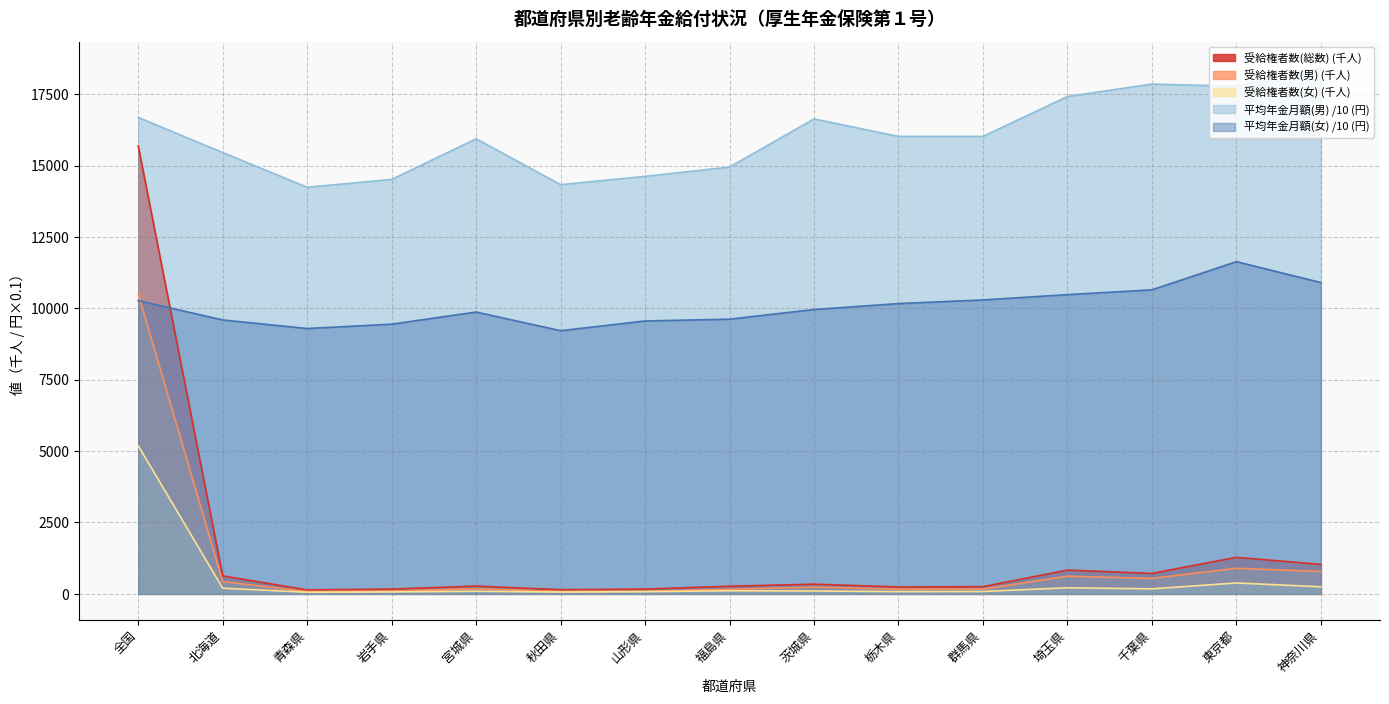

The value of 受給権者数(女) at 茨城県 is 101.1. True or false?

True